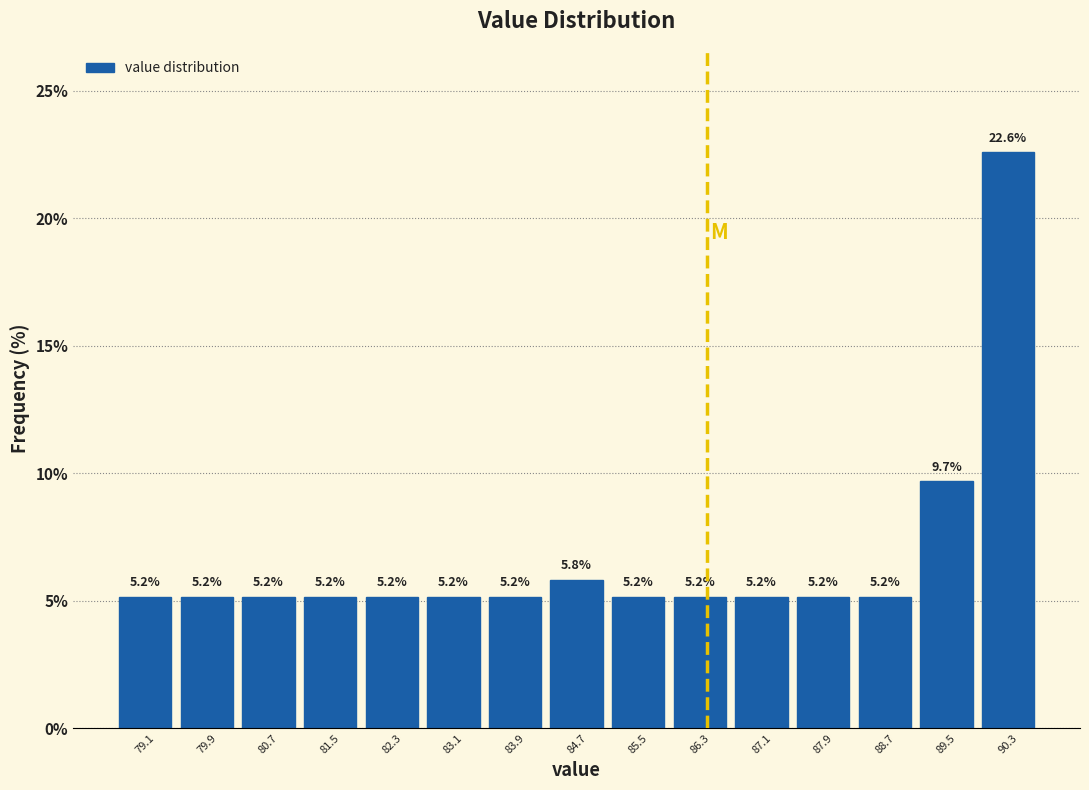

How tall is the bar that spans 87.5 to 88.3 on the x-axis? The bar edges are not printed on the chart, so give them approximately, as read against the axis.

5.2